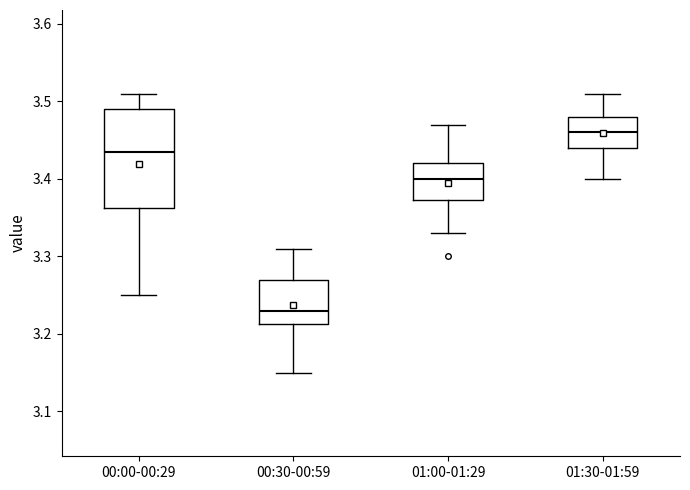

Reading left to right, transcribe this box plot: for each box, give where its median line is, the range the box spans, and where its two whiskers end, as read against the y-axis. The values are not printed on the chart, so give them approximately, as read against the axis.

00:00-00:29: median 3.44, box 3.36 to 3.49, whiskers 3.25 to 3.51
00:30-00:59: median 3.23, box 3.21 to 3.27, whiskers 3.15 to 3.31
01:00-01:29: median 3.40, box 3.37 to 3.42, whiskers 3.33 to 3.47
01:30-01:59: median 3.46, box 3.44 to 3.48, whiskers 3.40 to 3.51